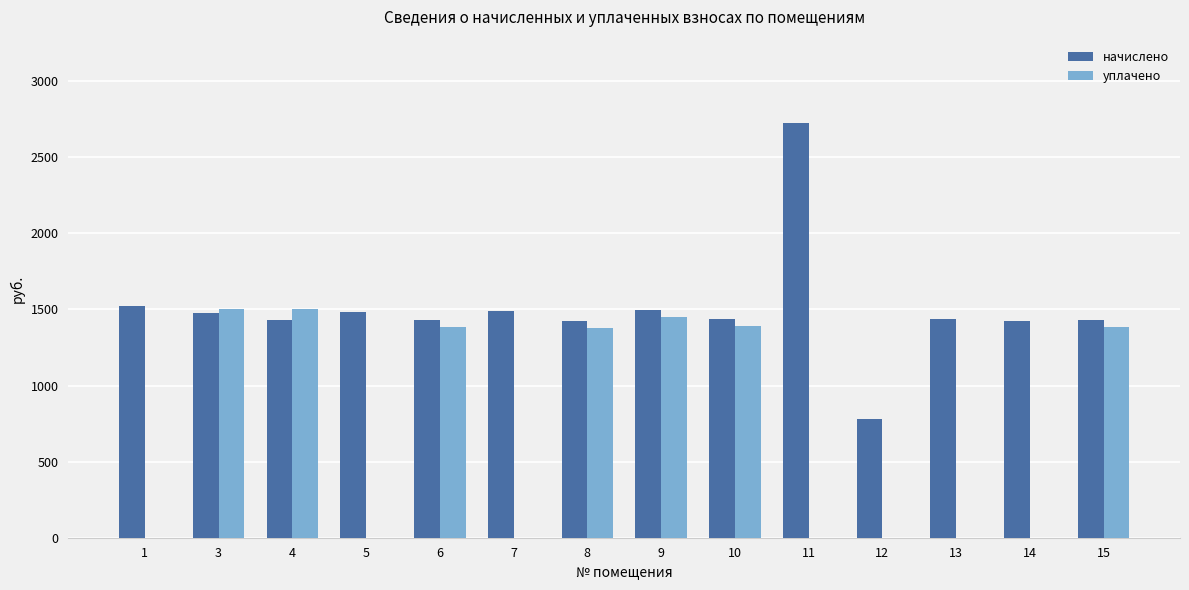

Is it true that начислено equals 1474.0 at 3?

True